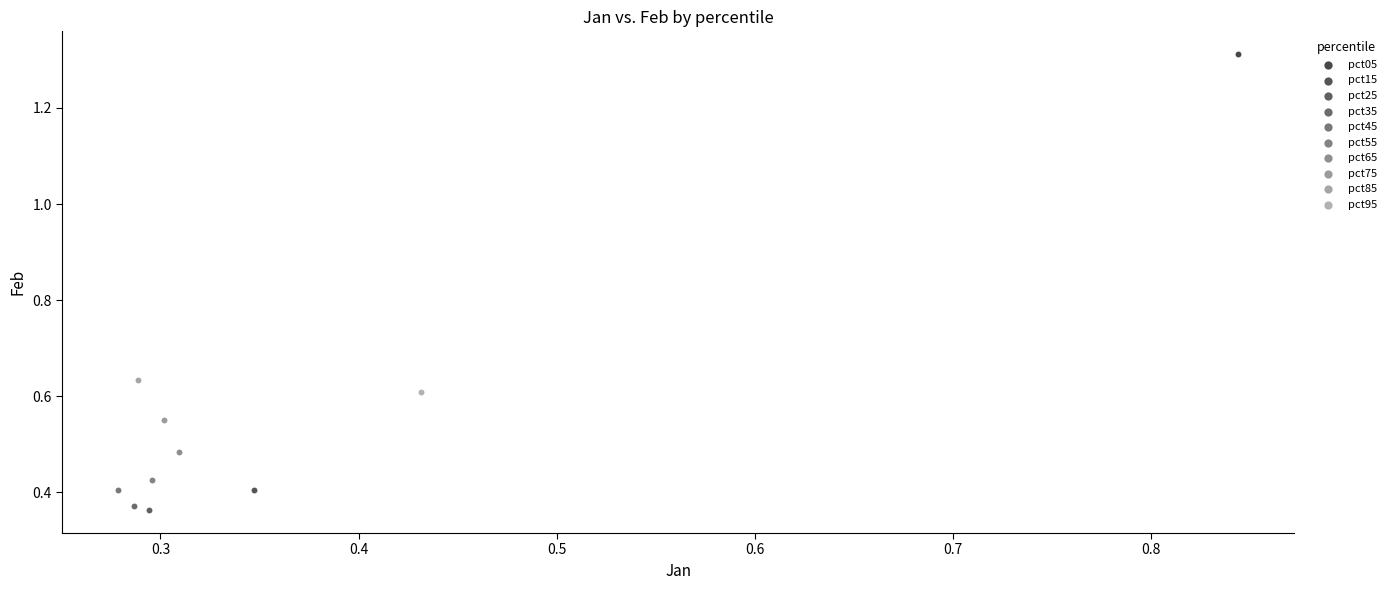

Which series contains the highest Y value?

pct05